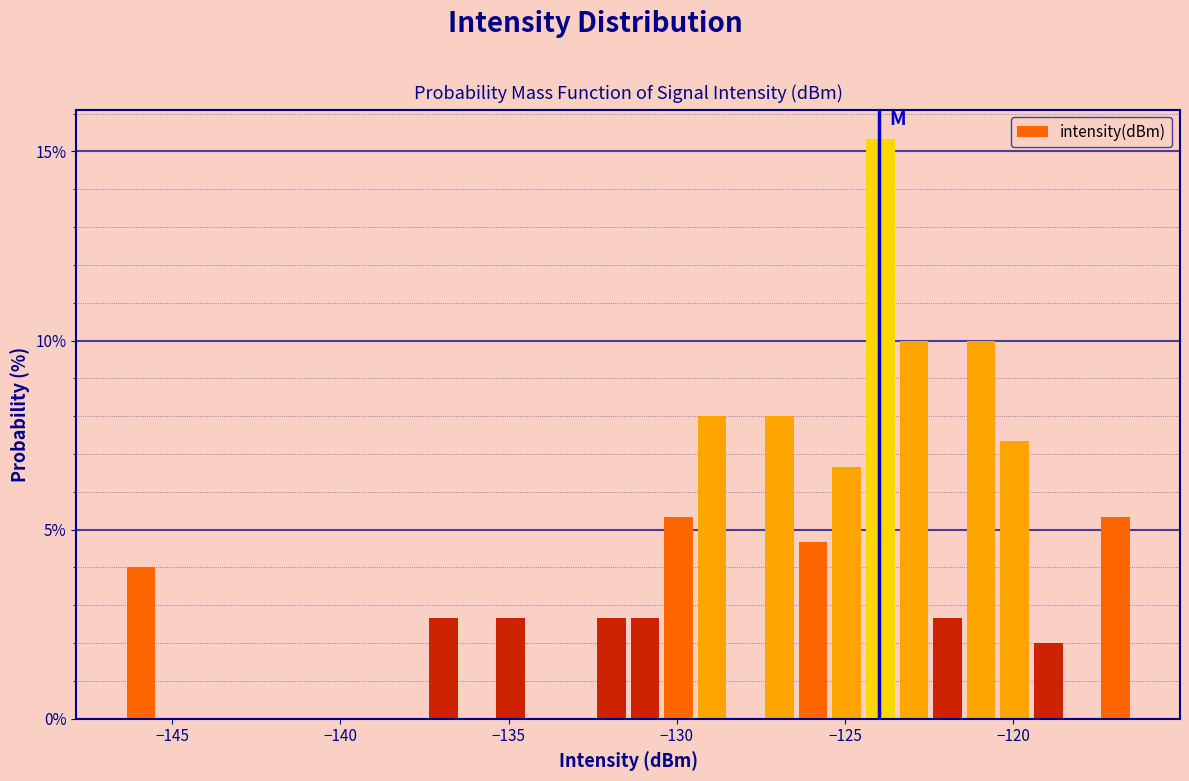

Read against the x-axis, roughly where is the centre of the tallest bar?

-124.0